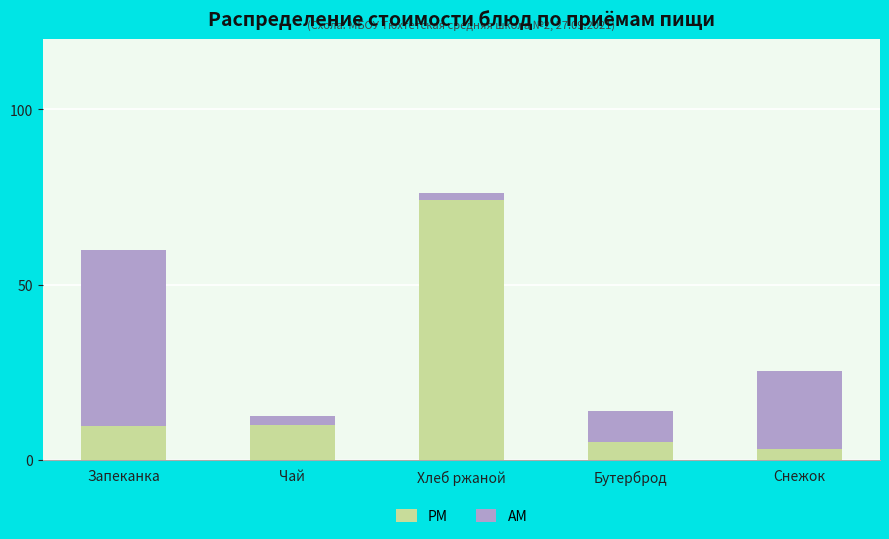

The PM series shows 129.4 at Хлеб ржаной. True or false?

False